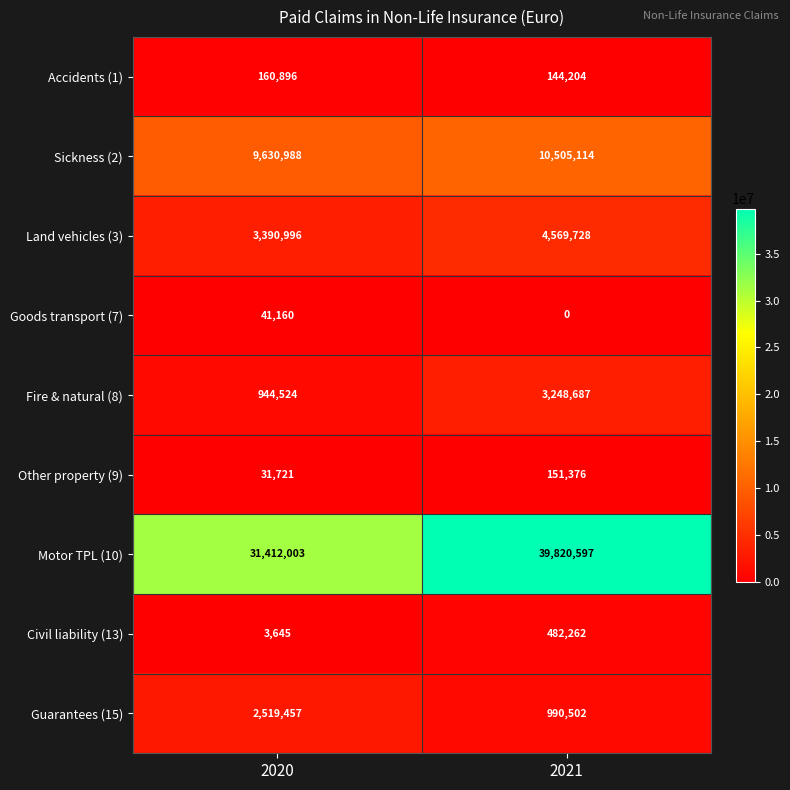

Is it true that Goods transport (7) equals -19063 at 2021?

False